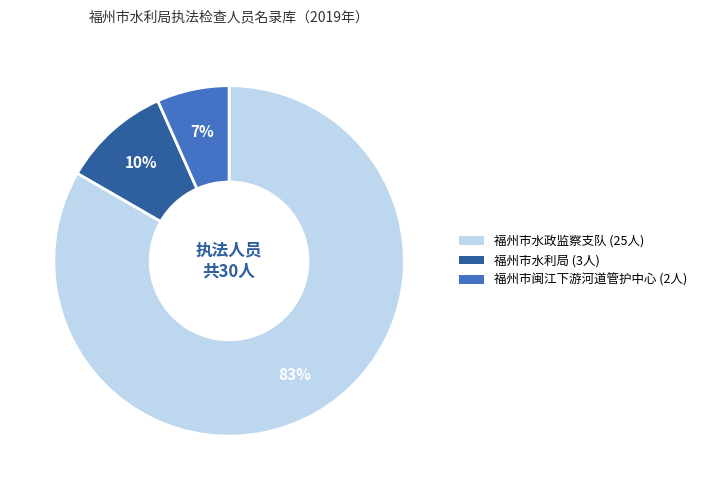

What is the ratio of the value at 福州市闽江下游河道管护中心 to the value at 福州市水利局?

0.7